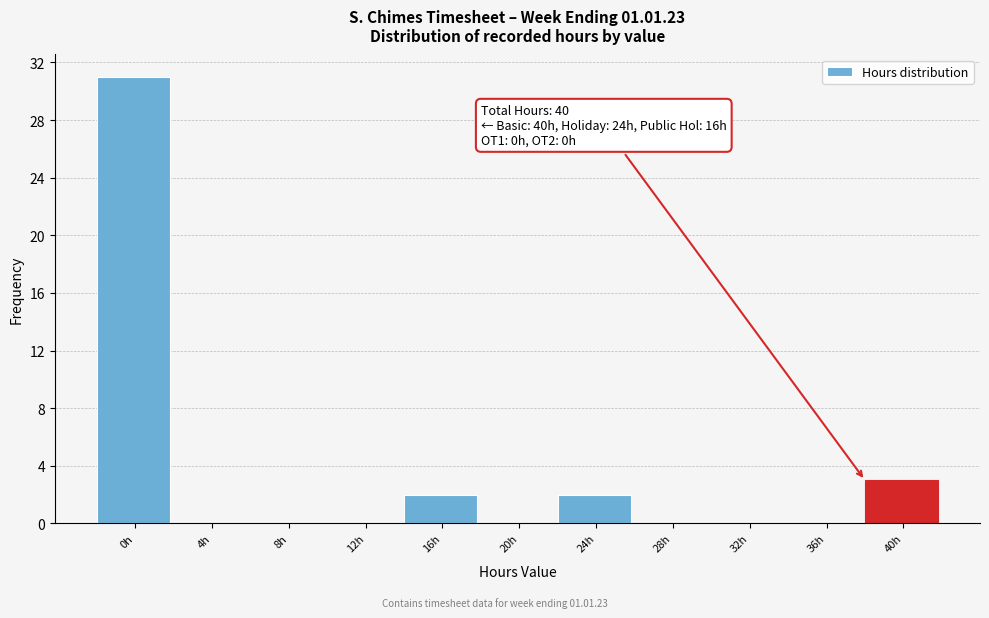

Reading left to right, extract all data points from this chart.

0h=31	4h=0	8h=0	12h=0	16h=2	20h=0	24h=2	28h=0	32h=0	36h=0	40h=3